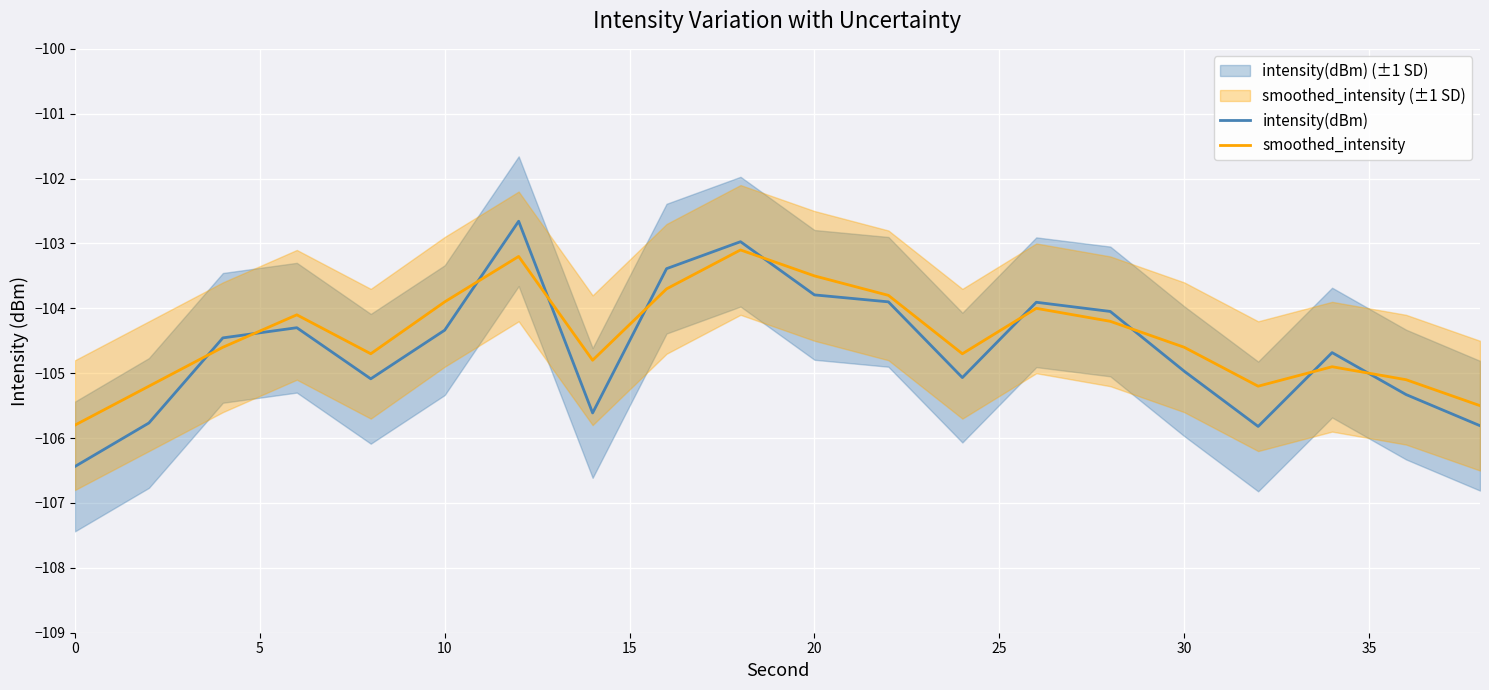

True or false: intensity(dBm) and smoothed_intensity cross at least once.

True